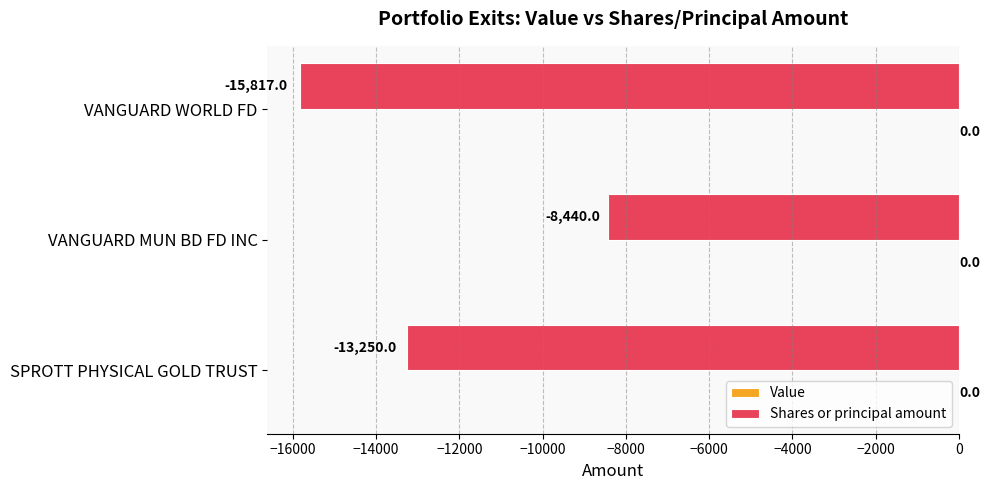

True or false: the data shows -8580 at SPROTT PHYSICAL GOLD TRUST.

False